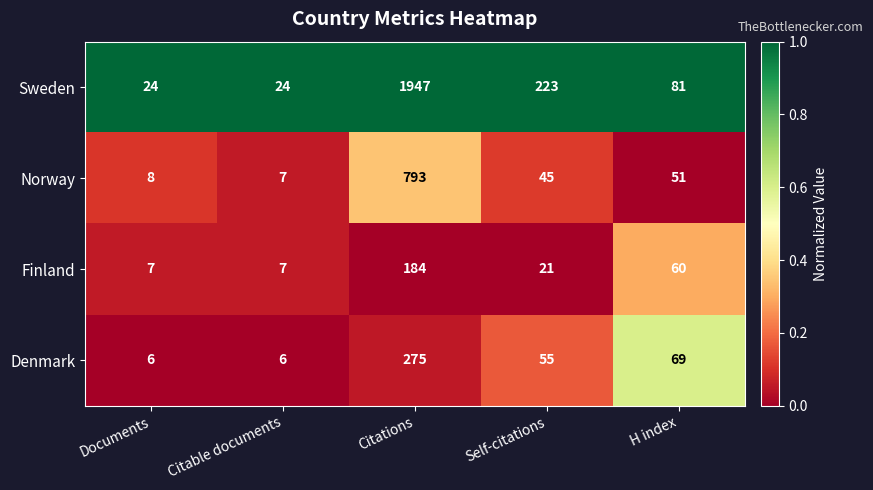

The value of Norway at H index is 28. True or false?

False